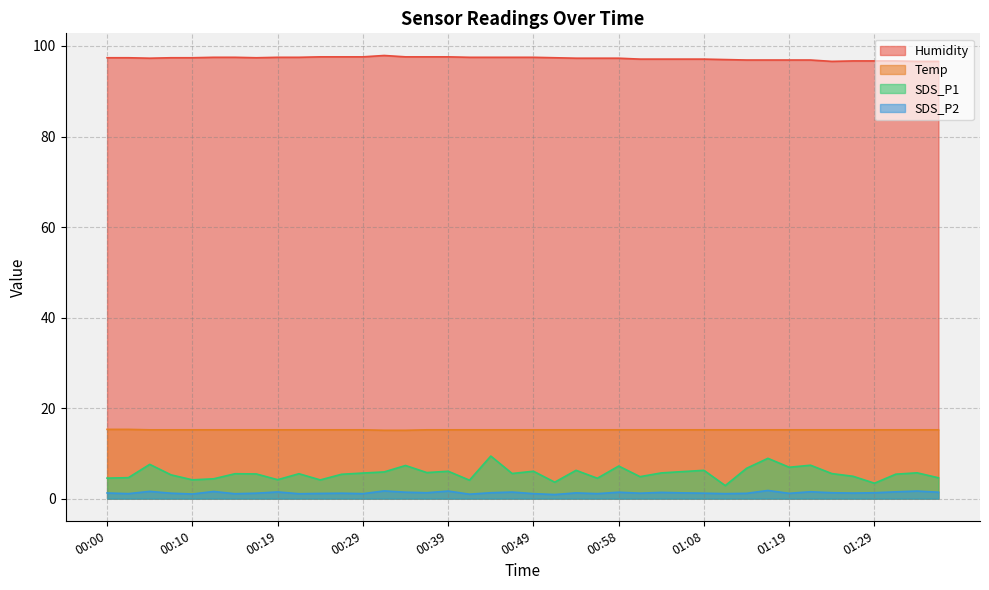

What is the value of the SDS_P2 point at the 34th from the left?

1.5